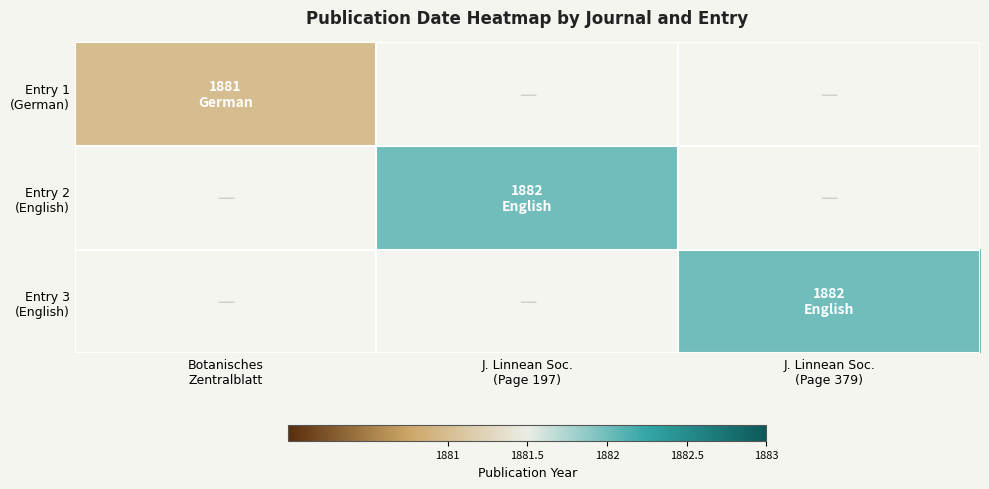

Count the number of data series in this chart.

3